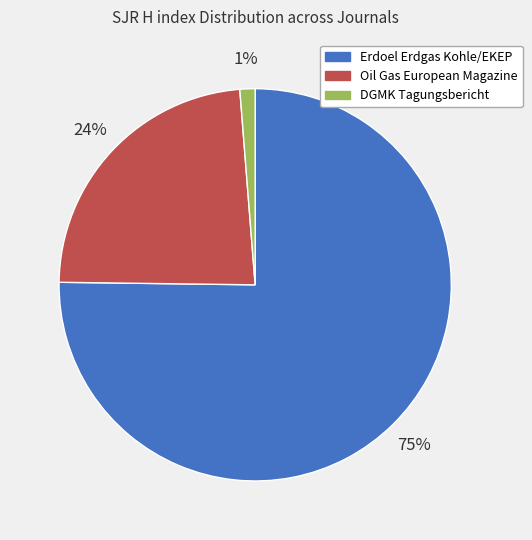

What percentage is the Oil Gas European Magazine slice, to the nearest percent?

24%